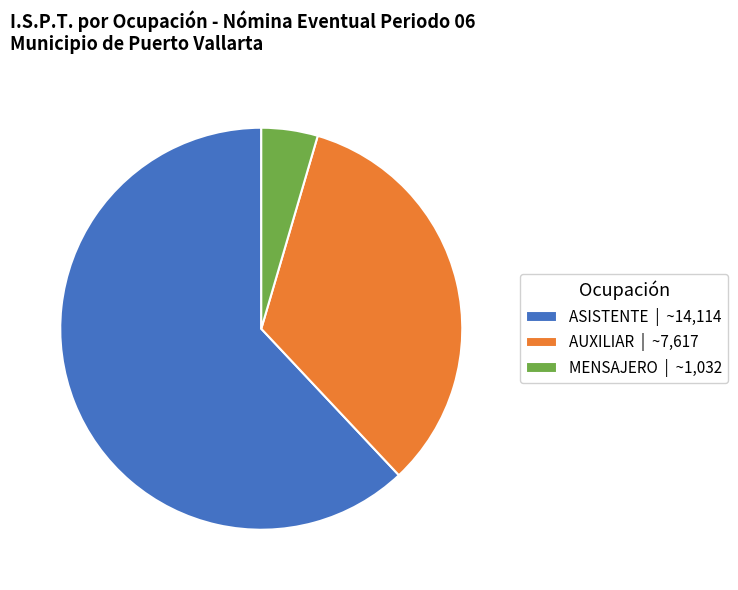

Is it true that ASISTENTE | ~14,114 is 62% of the pie?

True